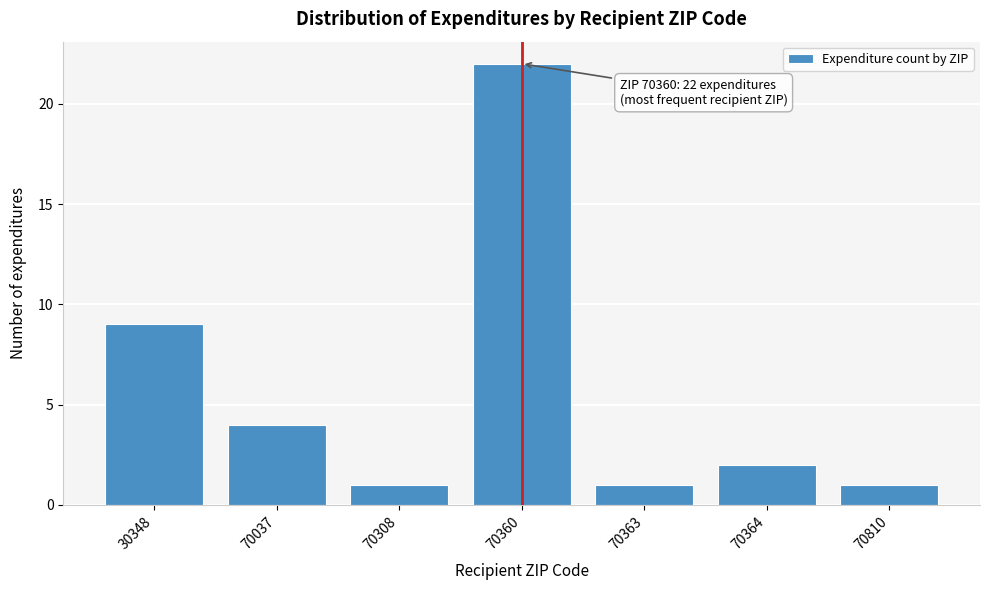

Reading left to right, what are all the values shown in this chart?

9	4	1	22	1	2	1